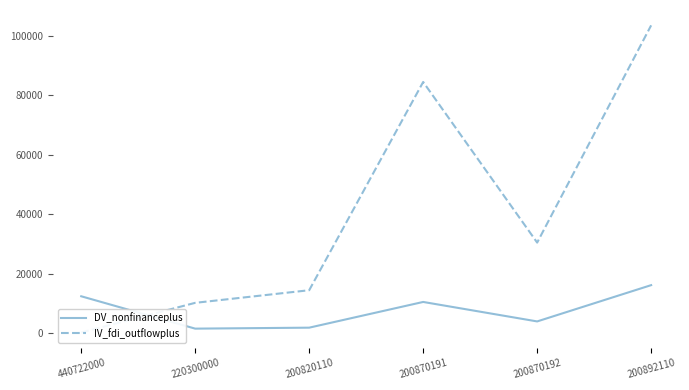

At which label is IV_fdi_outflowplus closest to 51857?

200870192